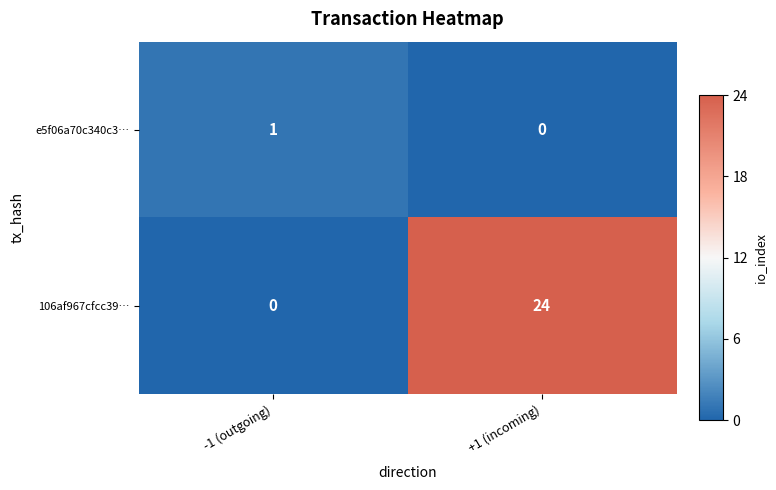

What is the total value across all series at +1 (incoming)?

24